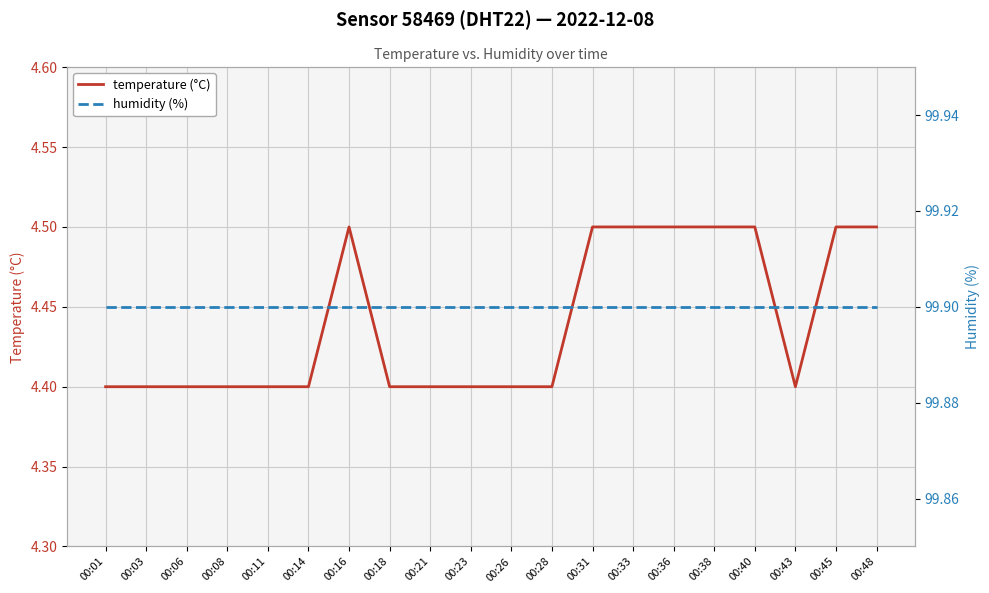

Rank the categories by temperature (°C) value from highest to lowest.

00:16, 00:31, 00:33, 00:36, 00:38, 00:40, 00:45, 00:48, 00:01, 00:03, 00:06, 00:08, 00:11, 00:14, 00:18, 00:21, 00:23, 00:26, 00:28, 00:43